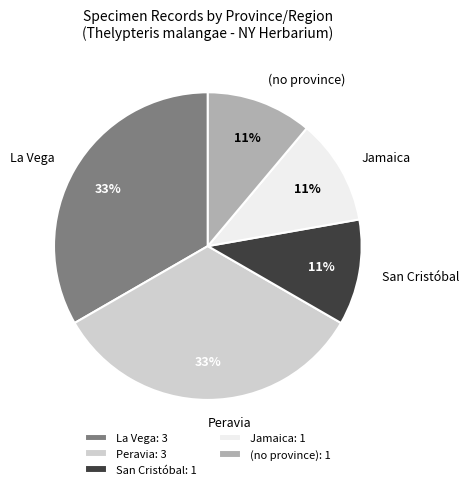

Is it true that Peravia is 40% of the pie?

False